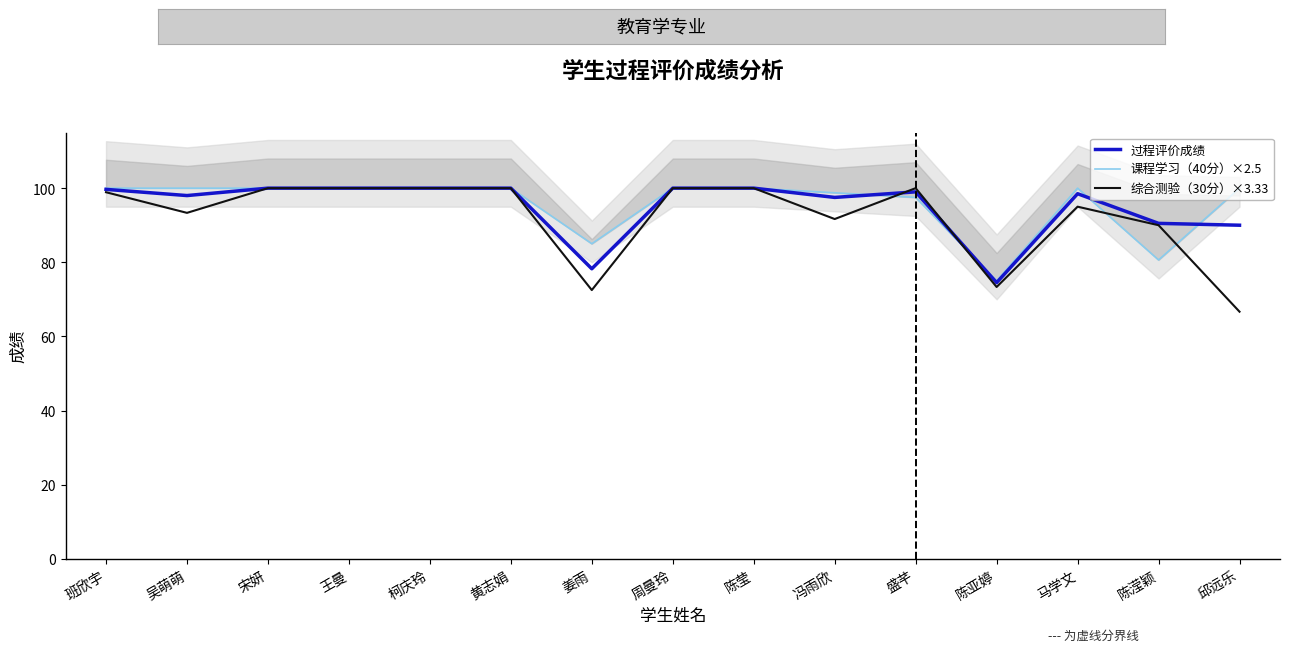

How many series are shown in this chart?

3